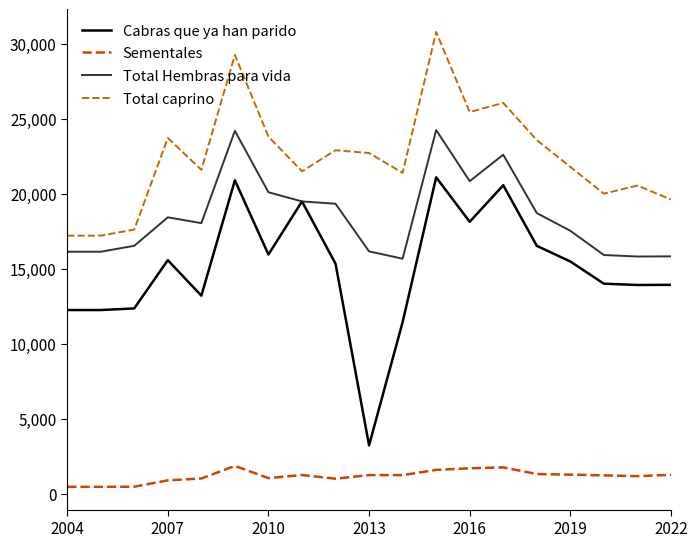

In Total Hembras para vida, how many points are higher than both neighbors (excluding endpoints)?

4